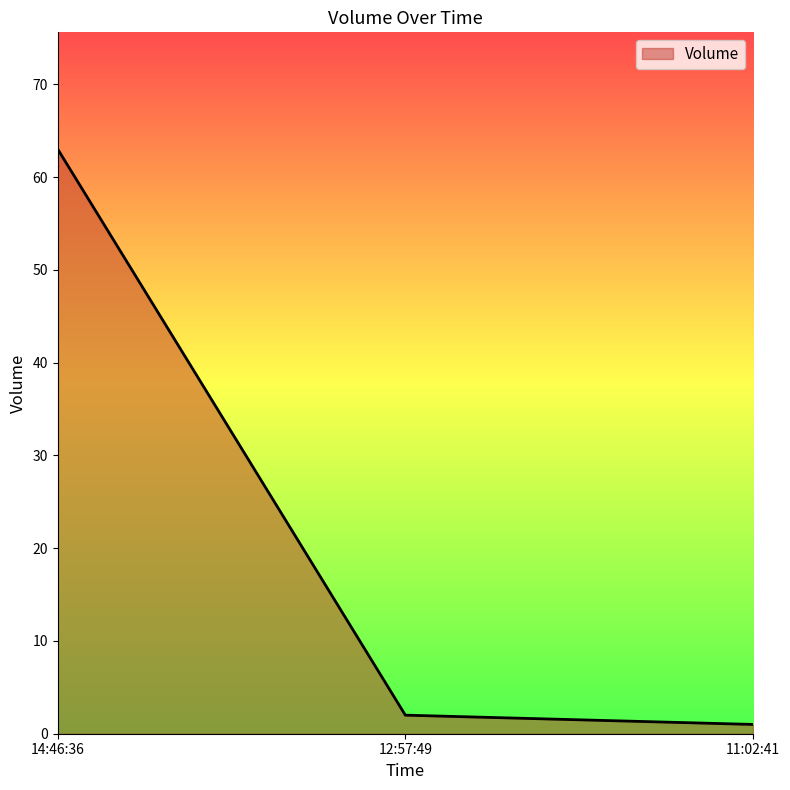

What is the maximum value shown in the chart?

63